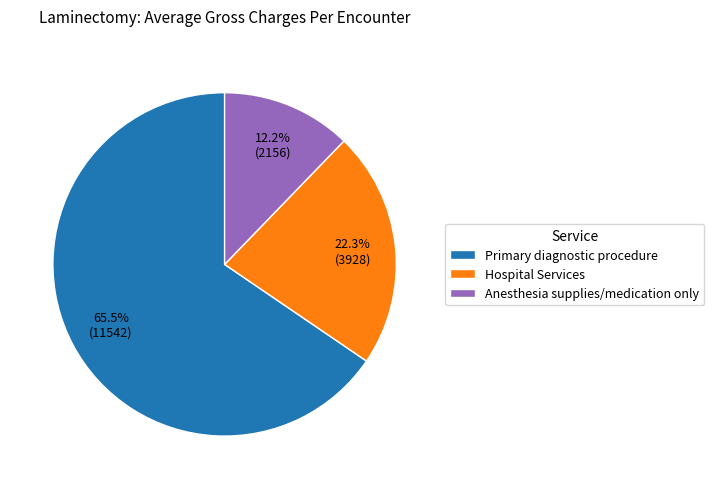

What is the largest slice in the pie chart?

Primary diagnostic procedure